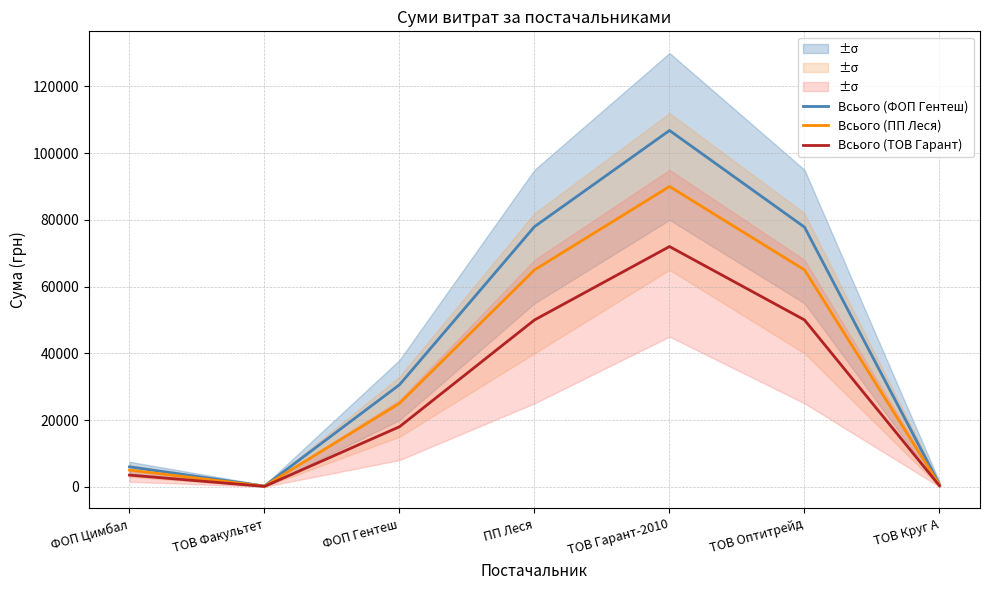

What is the minimum value for Всього (ПП Леся)?

180.0